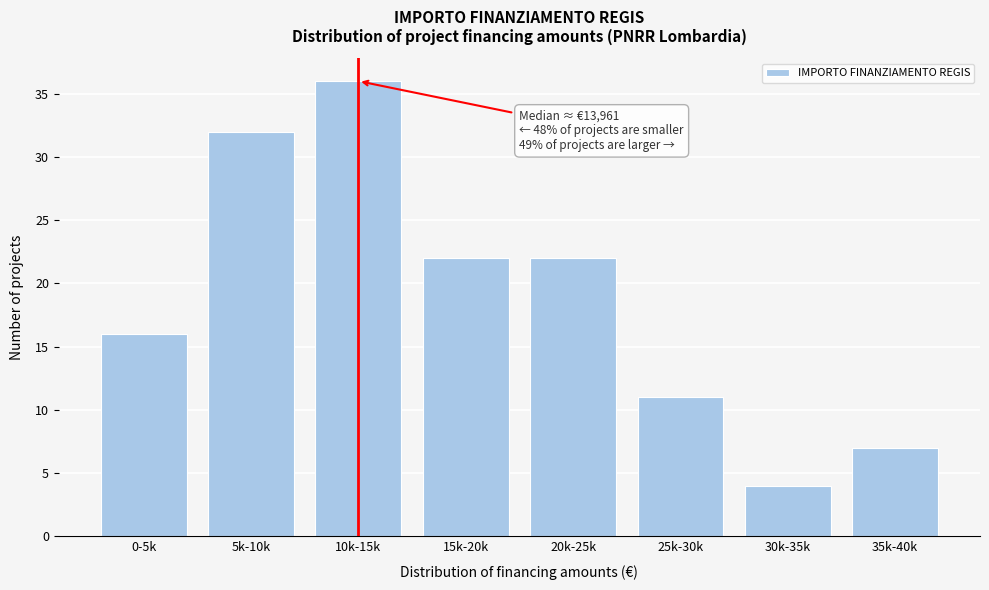

Reading left to right, what are all the values shown in this chart?

16	32	36	22	22	11	4	7